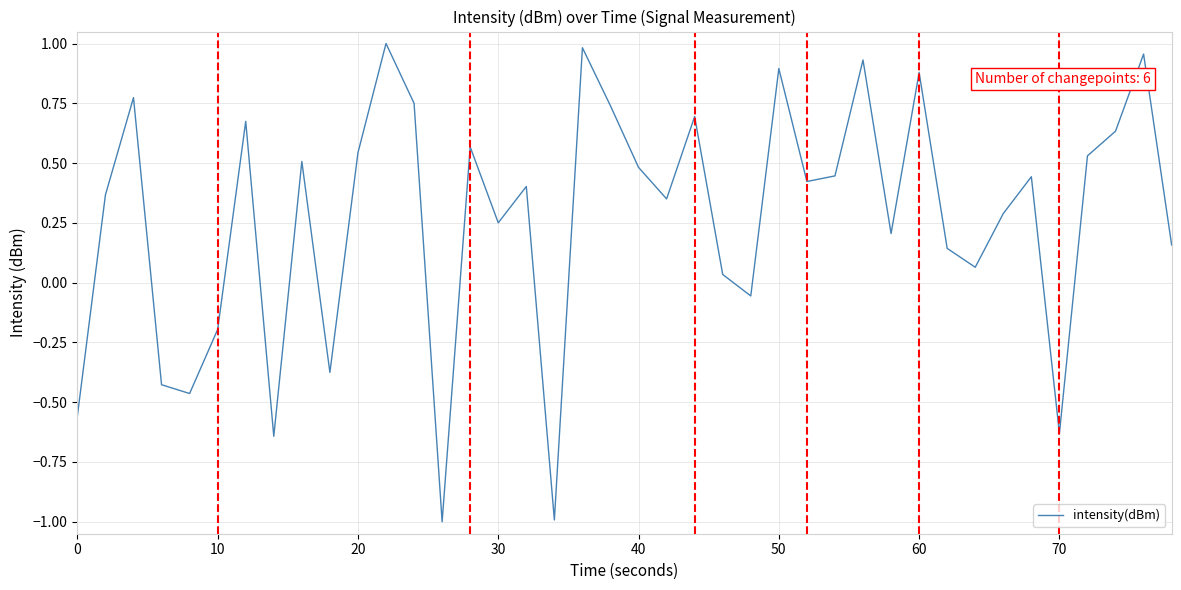

What is the smallest value displayed?

-1.0